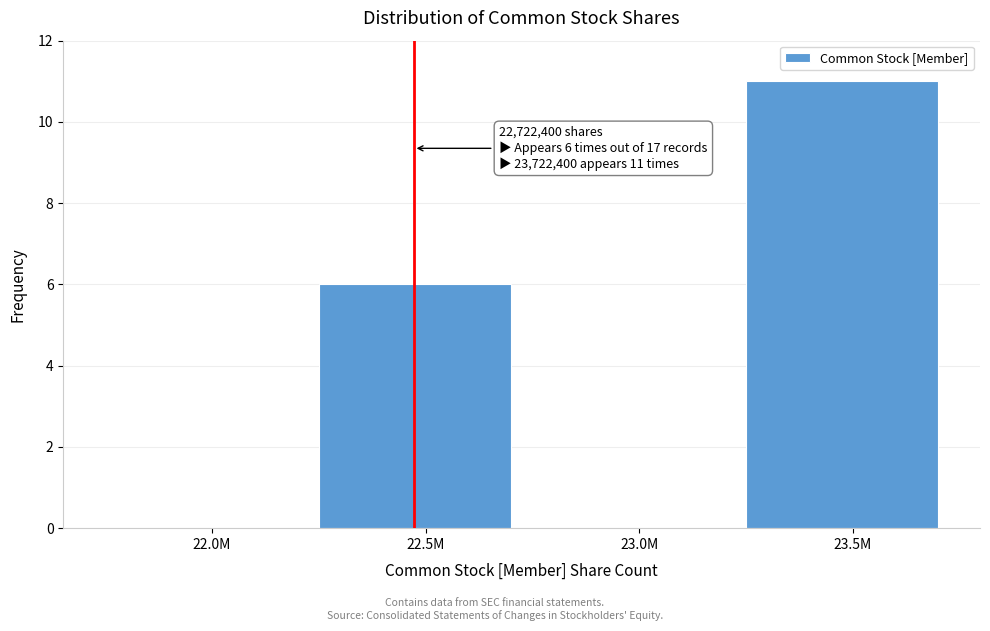

Reading left to right, extract all data points from this chart.

22.0M=0	22.5M=6	23.0M=0	23.5M=11